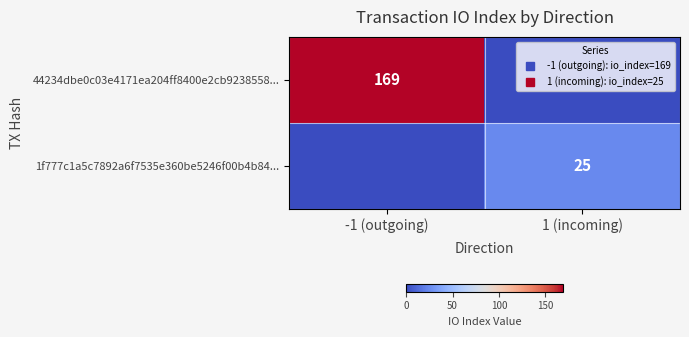

Is the value of 44234dbe0c03e4171ea204ff8400e2cb9238558... at 1 (incoming) greater than the value of 1f777c1a5c7892a6f7535e360be5246f00b4b84... at 1 (incoming)?

No